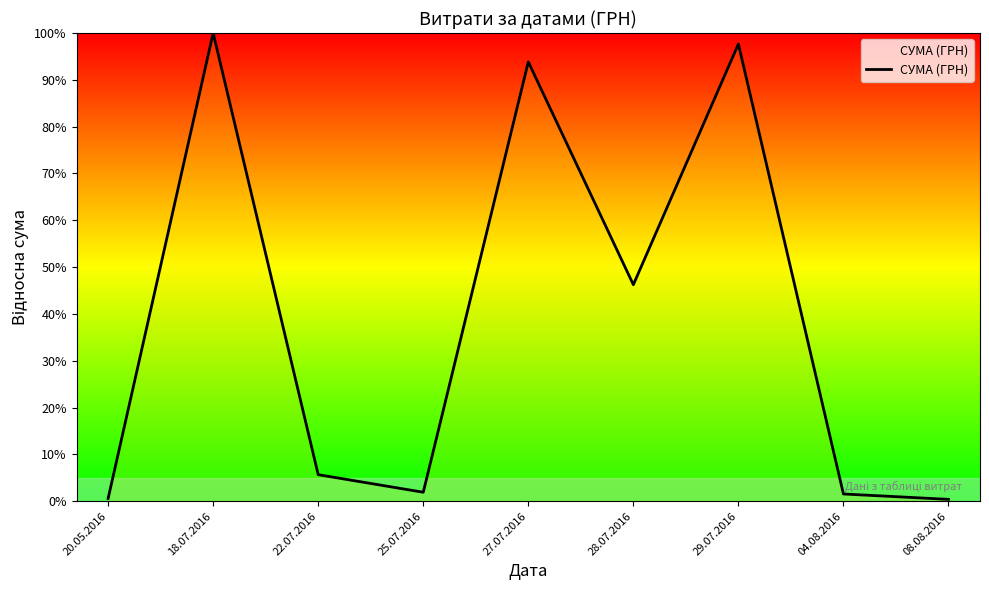

What is the change in value from 27.07.2016 to 28.07.2016?

-47.6